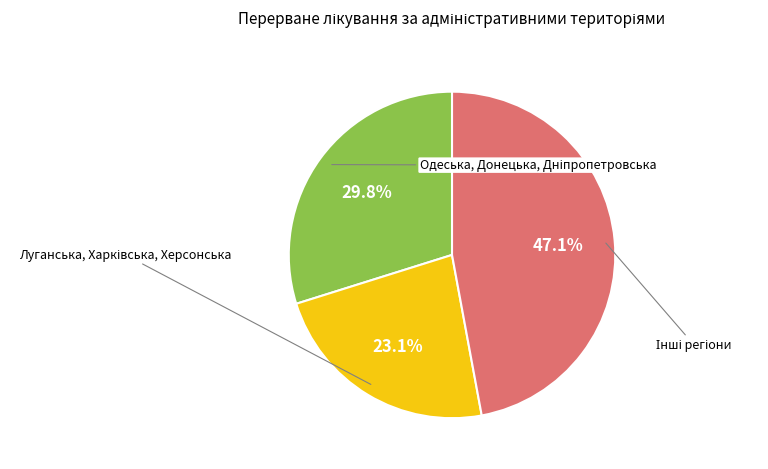

Is there any slice that represents more than half of the pie?

No